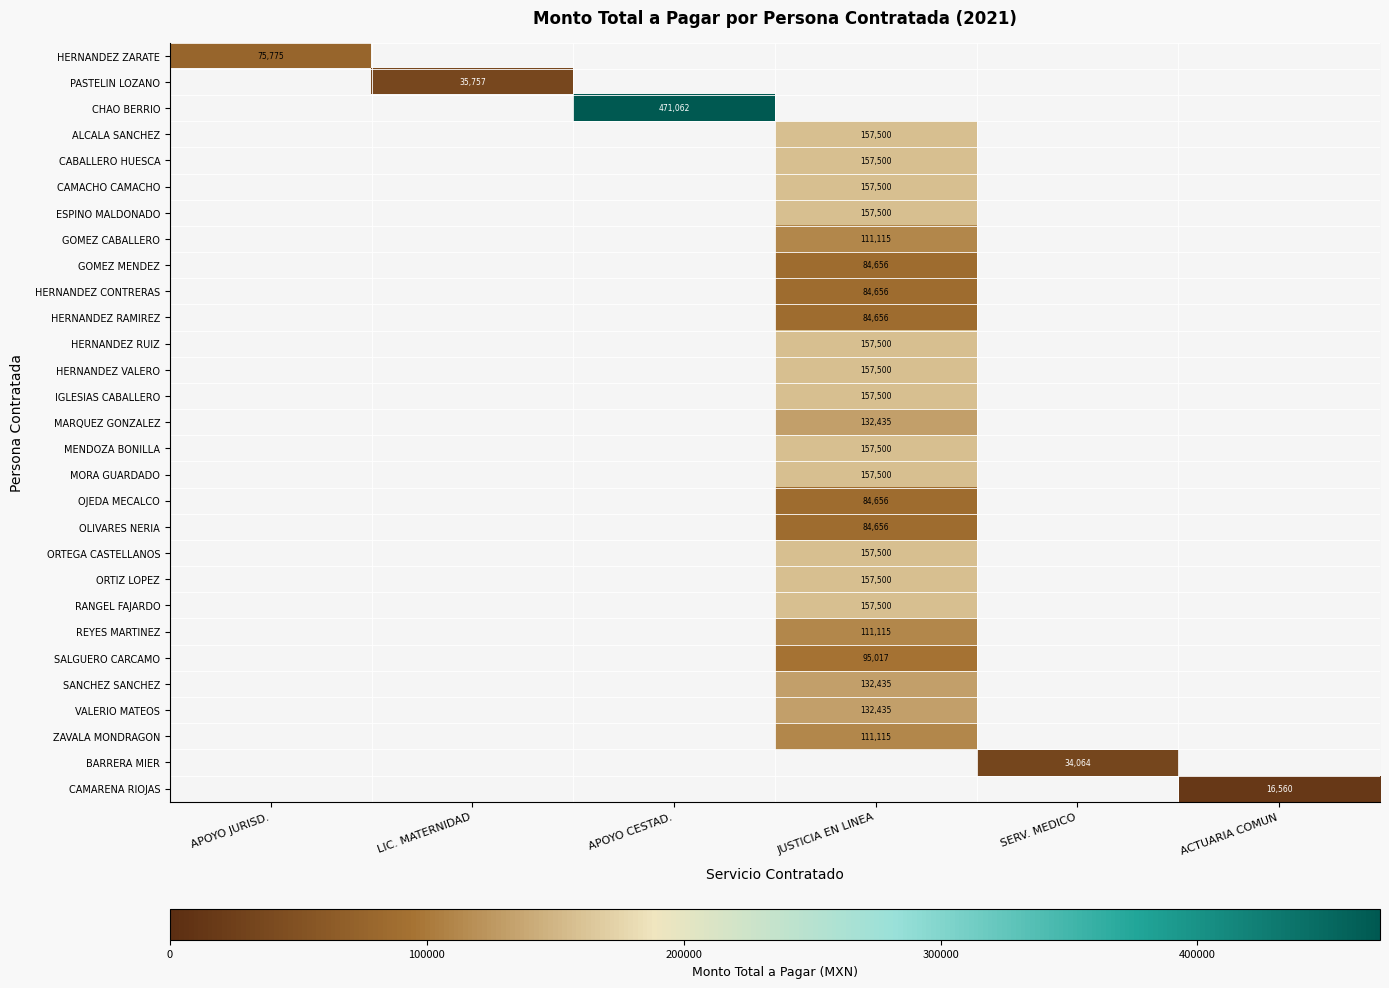

Which series has the largest range (max minus min)?

HERNANDEZ ZARATE